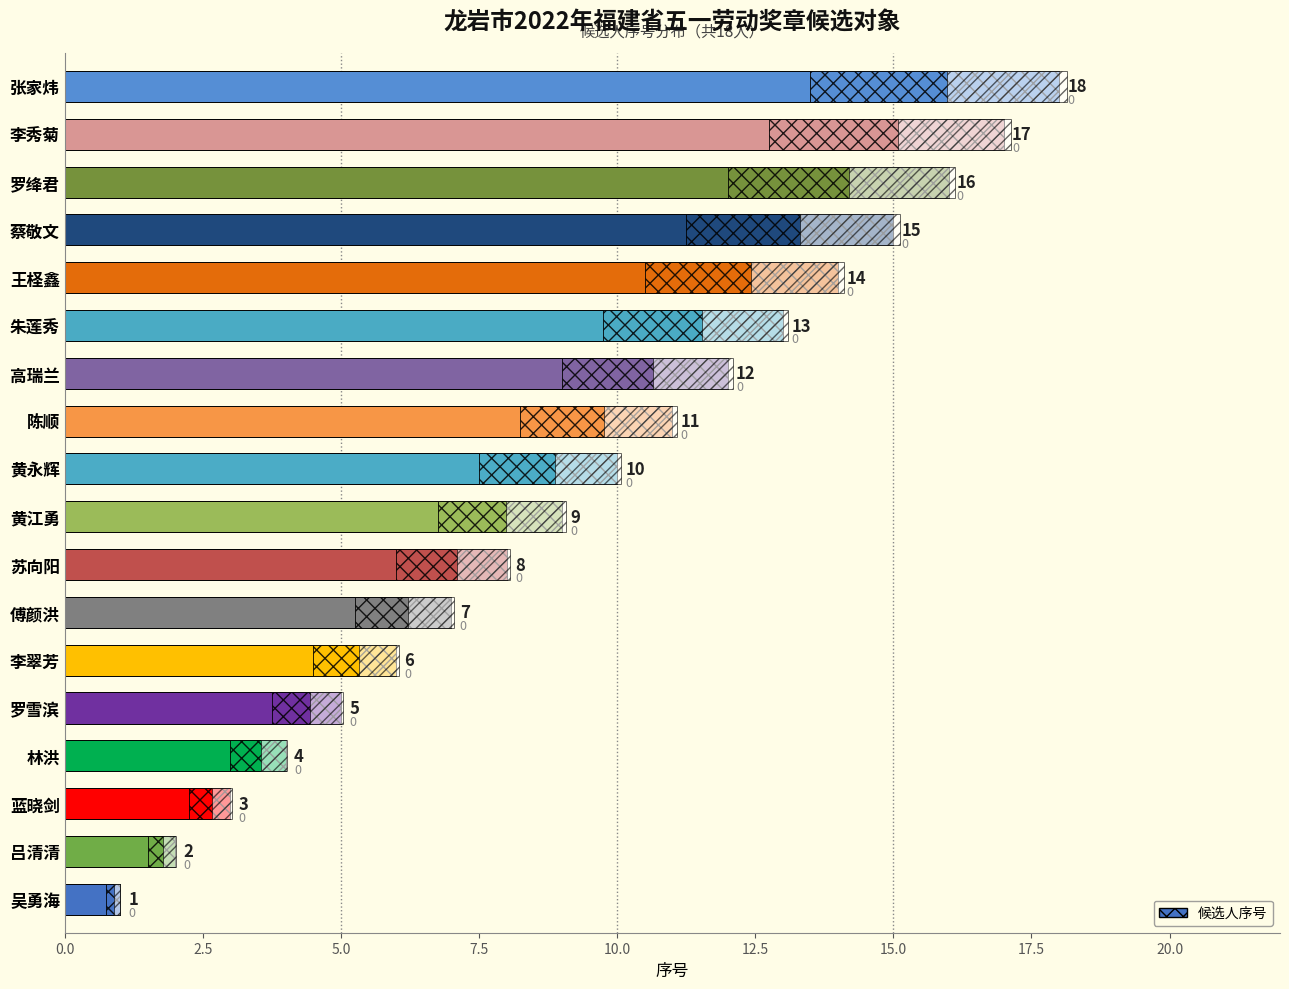

What is the sum of all values?

171